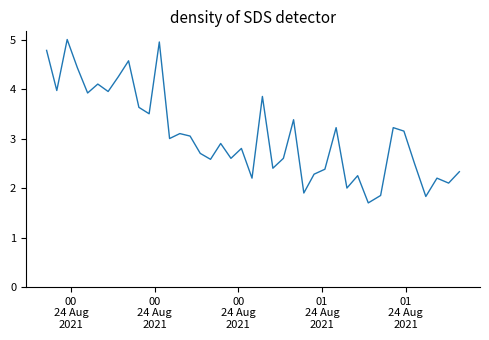

What is the greatest value displayed?

5.0